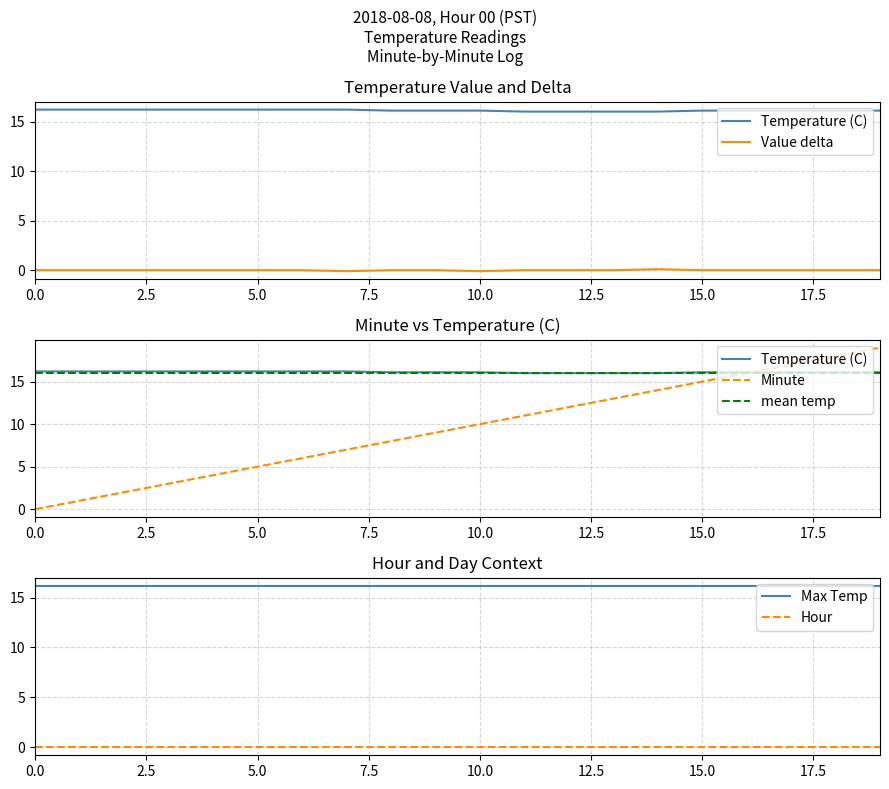

Reading right to left, list all the values displayed in this chart.

Temperature (C): 16.1	16.1	16.1	16.1	16.1	16.0	16.0	16.0	16.0	16.1	16.1	16.1	16.2	16.2	16.2	16.2	16.2	16.2	16.2	16.2
Value delta: 0.0	0.0	0.0	0.0	0.0	0.1	0.0	0.0	0.0	-0.1	0.0	0.0	-0.1	0.0	0.0	0.0	0.0	0.0	0.0	0.0
Minute: 19.0	18.0	17.0	16.0	15.0	14.0	13.0	12.0	11.0	10.0	9.0	8.0	7.0	6.0	5.0	4.0	3.0	2.0	1.0	0.0
mean temp: 16.1	16.1	16.1	16.1	16.1	16.1	16.1	16.1	16.1	16.1	16.1	16.1	16.1	16.1	16.1	16.1	16.1	16.1	16.1	16.1
Max Temp: 16.2	16.2	16.2	16.2	16.2	16.2	16.2	16.2	16.2	16.2	16.2	16.2	16.2	16.2	16.2	16.2	16.2	16.2	16.2	16.2
Hour: 0.0	0.0	0.0	0.0	0.0	0.0	0.0	0.0	0.0	0.0	0.0	0.0	0.0	0.0	0.0	0.0	0.0	0.0	0.0	0.0